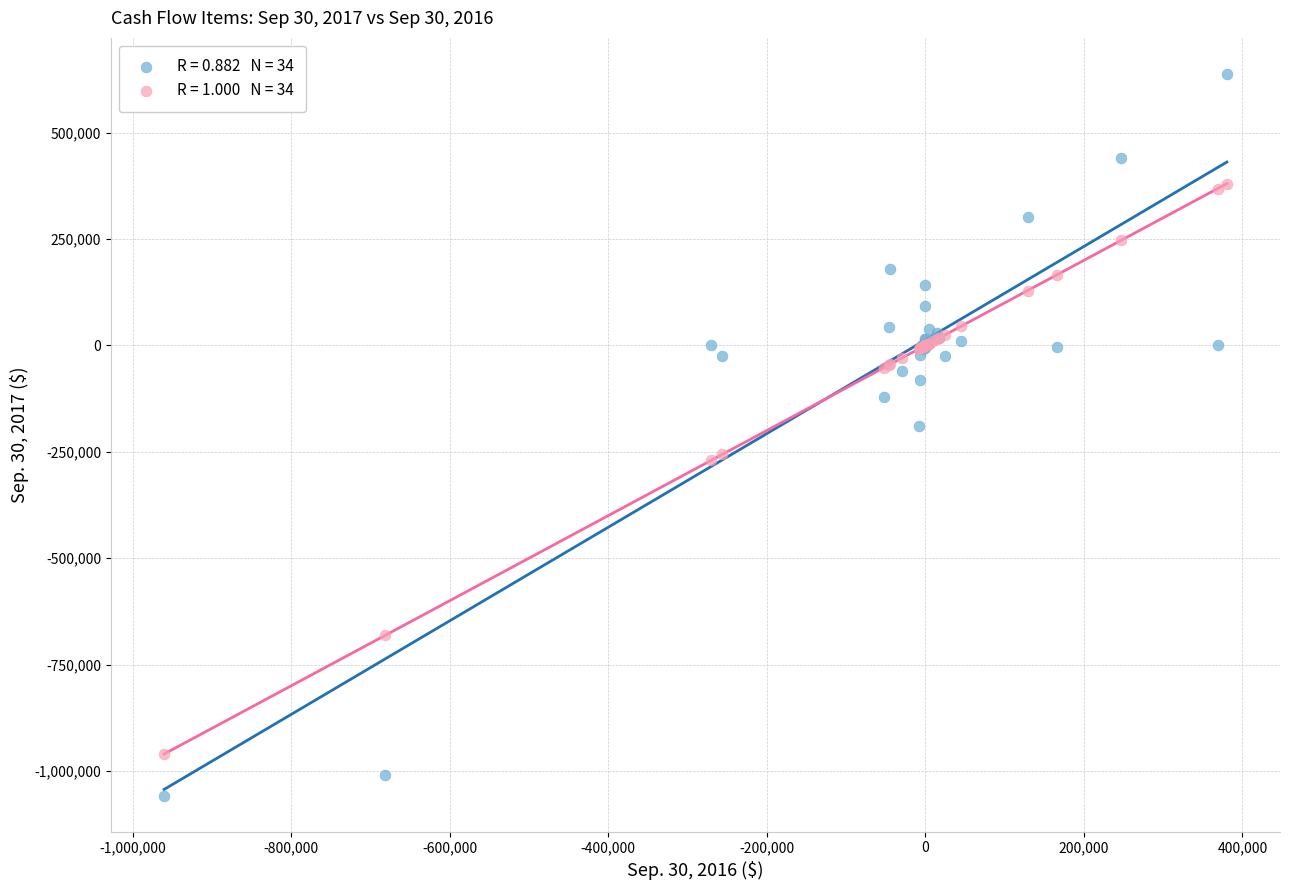

Across all series, what Y value is closest to -210064?

-188878